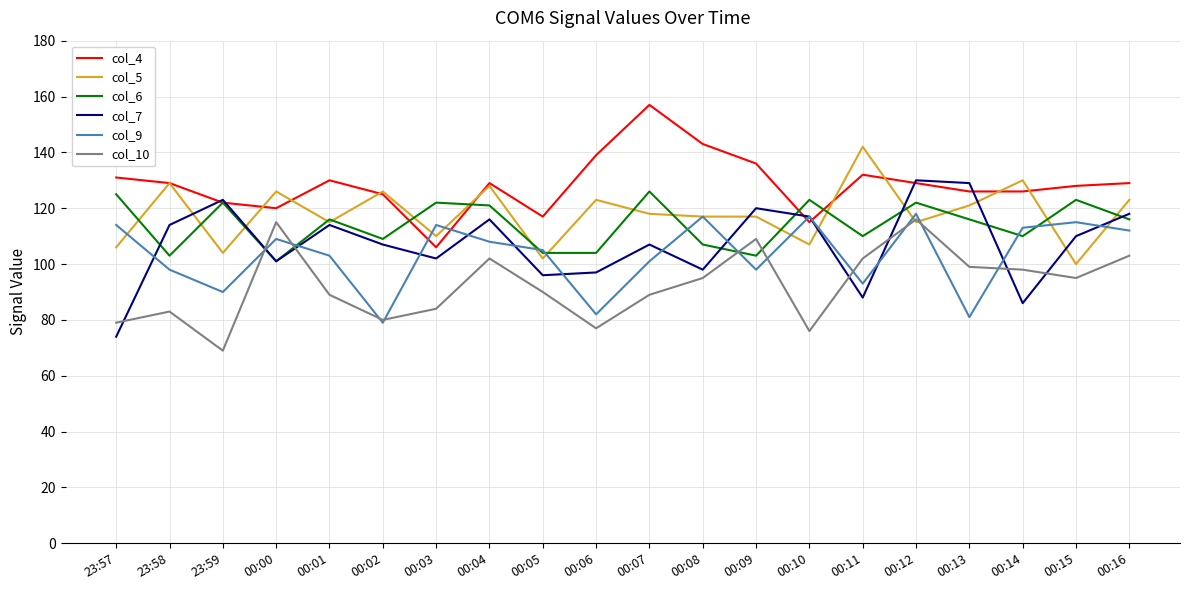

What is the highest value of the col_7 series?

130